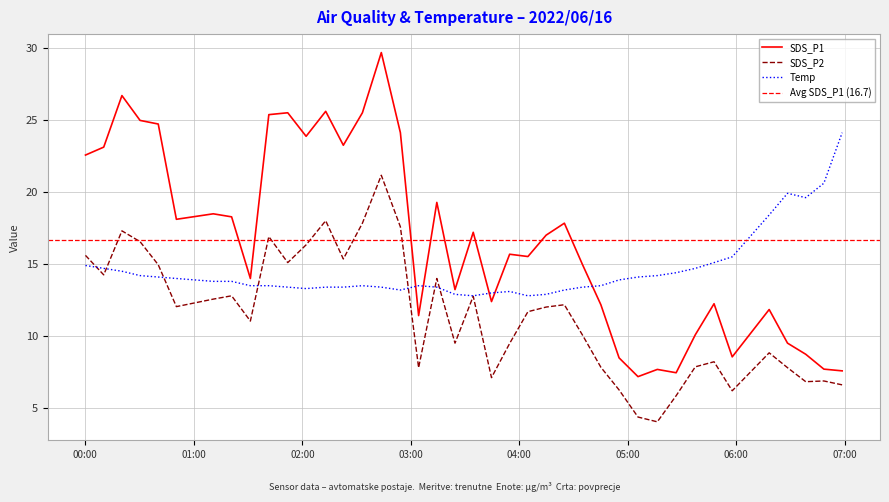

At which label does SDS_P2 first exceed 12?

2022/06/16 00:00:05